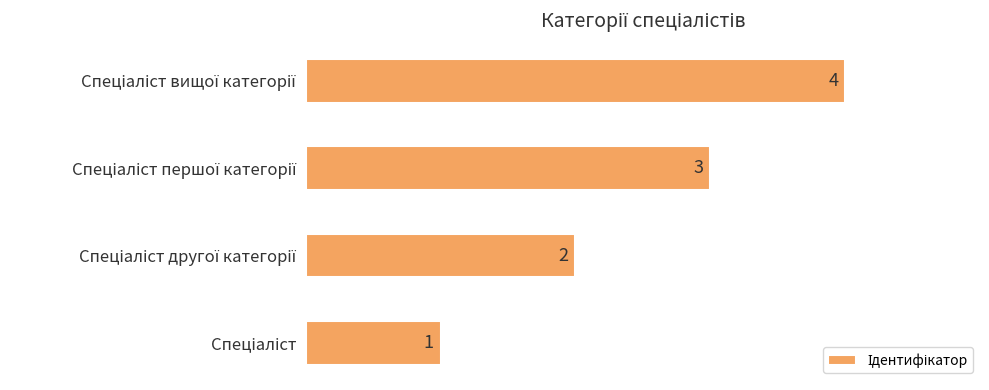

What is the maximum value shown in the chart?

4